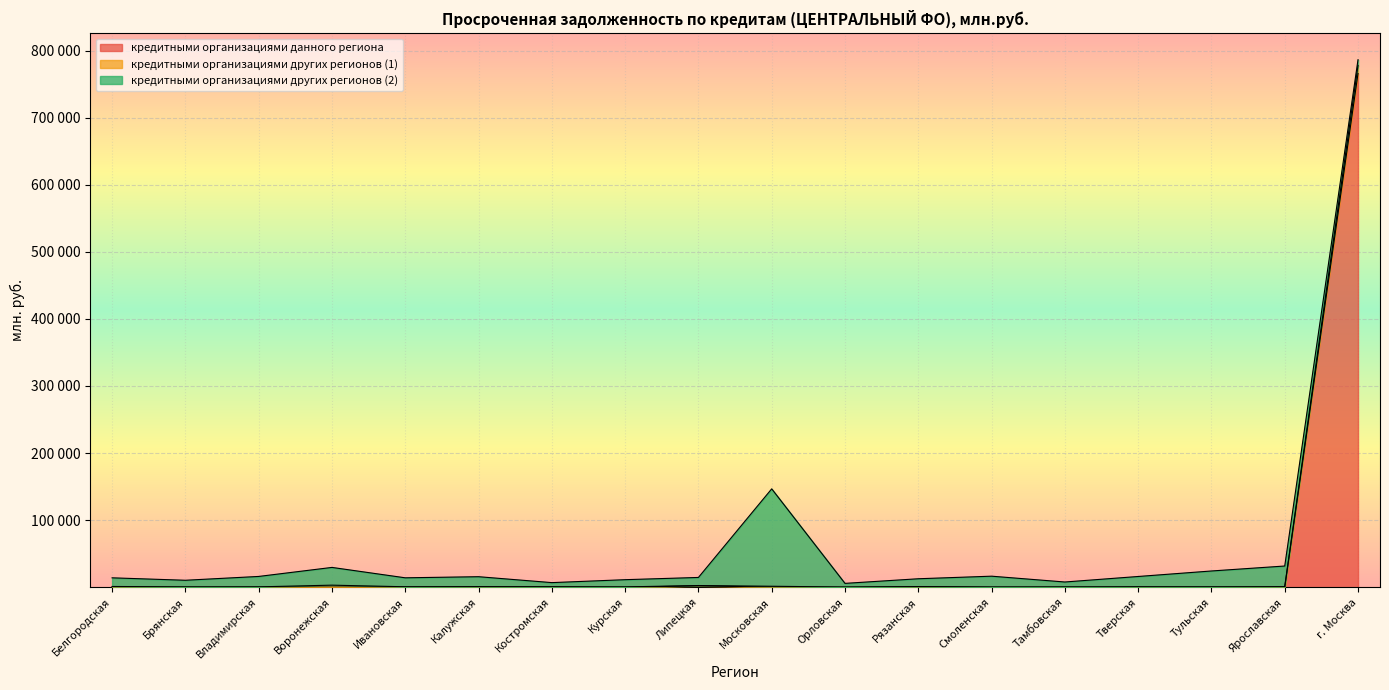

Which series changed the most between Орловская and Тамбовская?

кредитными организациями других регионов (2)